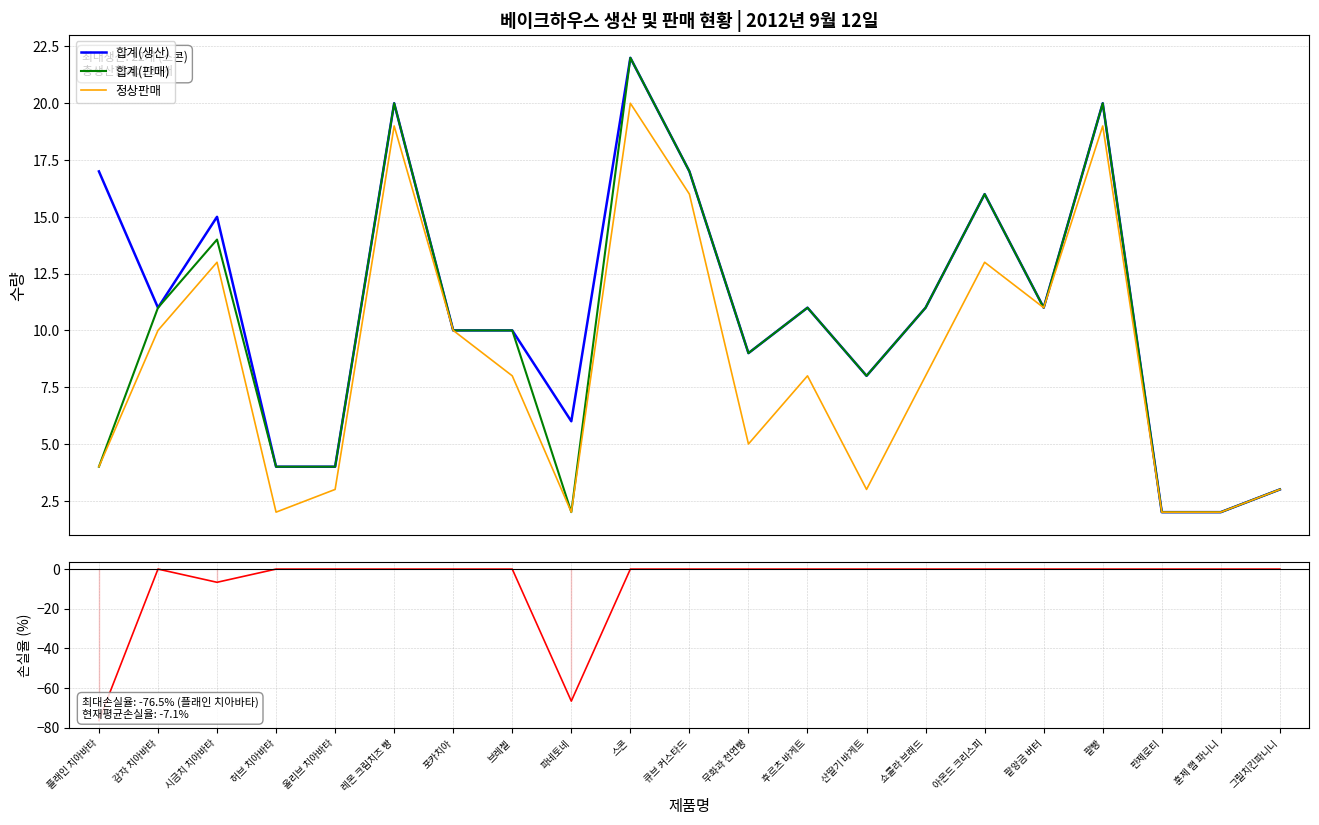

What is the difference between the 정상판매 values at 플래인 치아바타 and 레몬 크림치즈 빵?

15.0